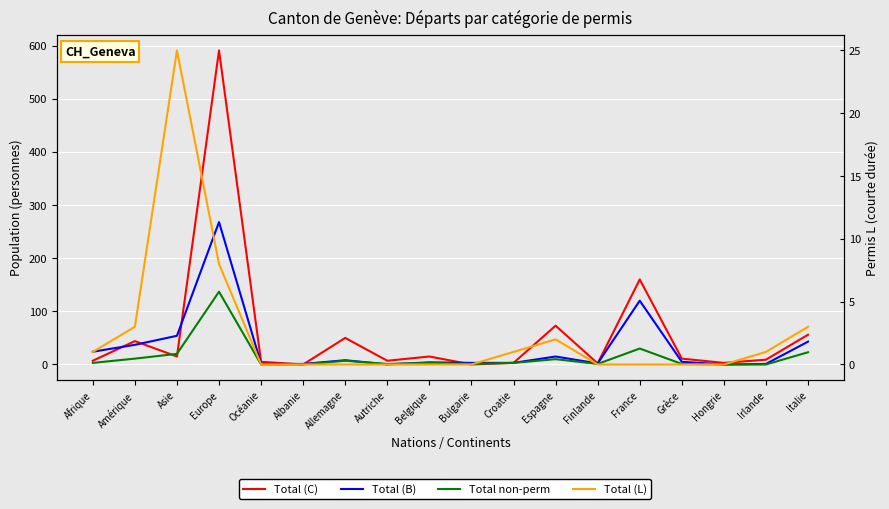

At which label does Total (B) first exceed 5?

Afrique